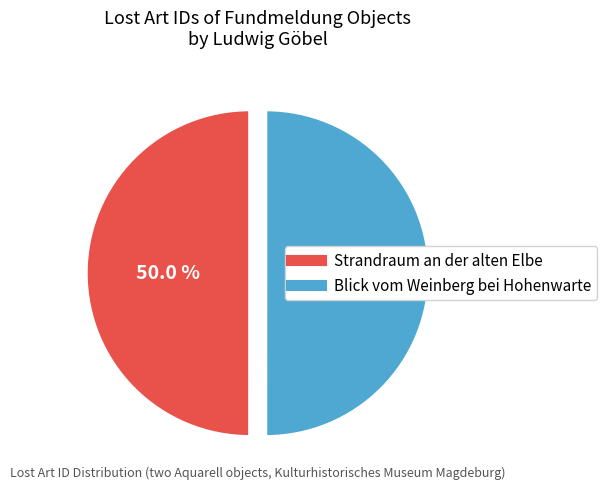

Approximately how many times larger is the value at Strandraum an der alten Elbe compared to Blick vom Weinberg bei Hohenwarte?

1.0